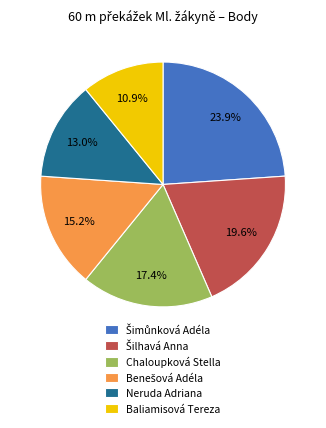

Is Chaloupková Stella the majority of the pie?

No